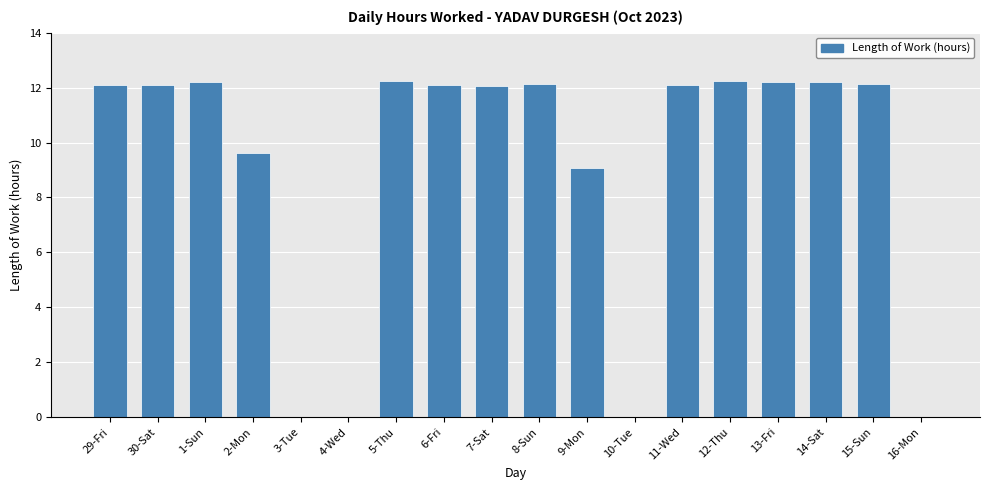

The value at 7-Sat is 12.1. True or false?

True